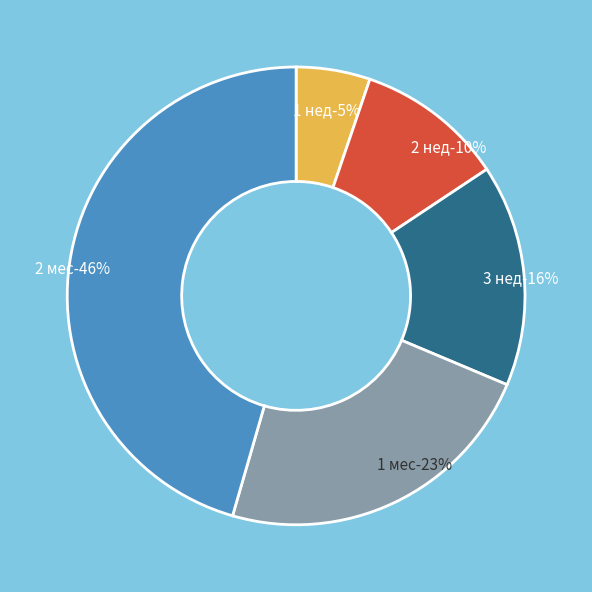

Combined, what portion of the pie is 1 нед and 3 нед?

20.9%